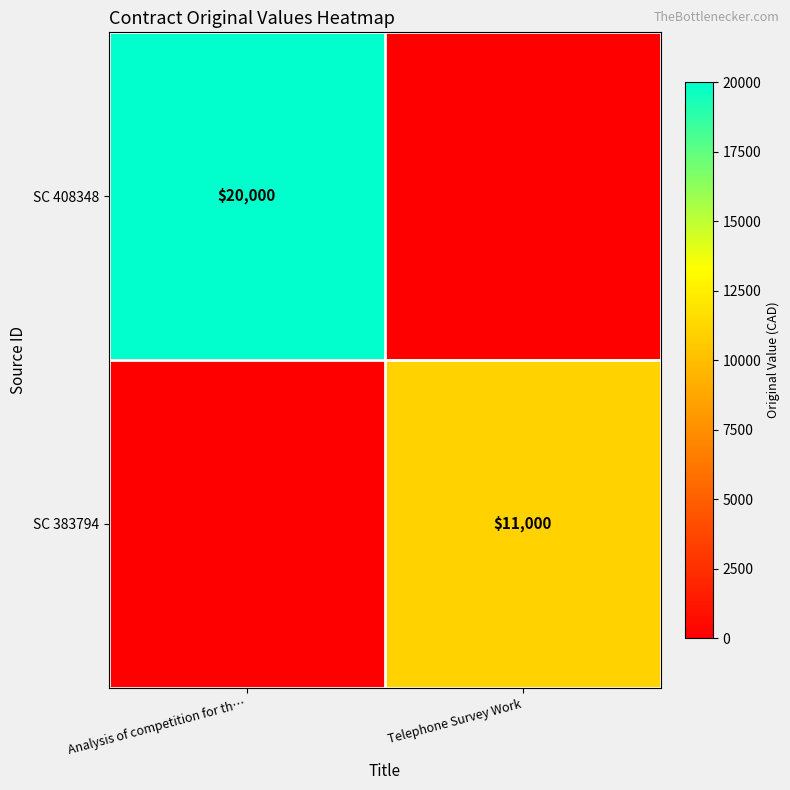

The SC 408348 series shows 7597 at Analysis of competition for th…. True or false?

False